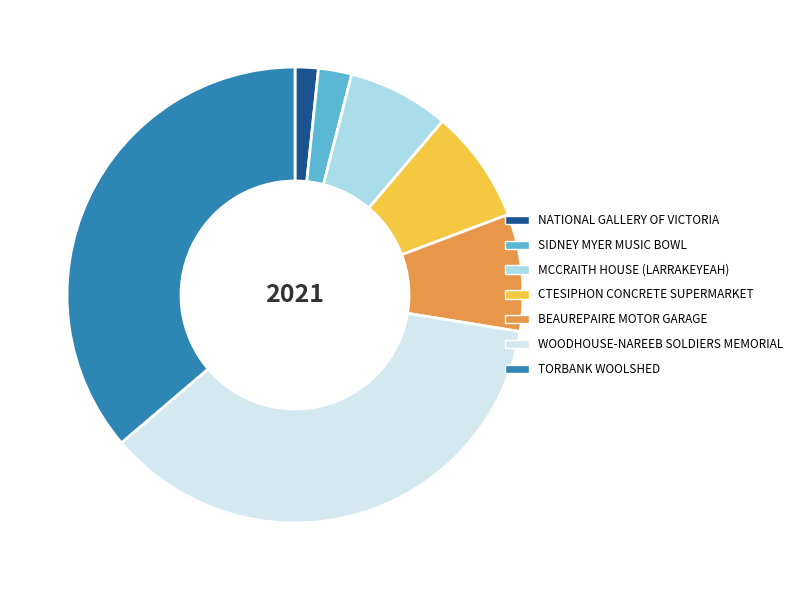

Is there a majority slice in this chart?

No